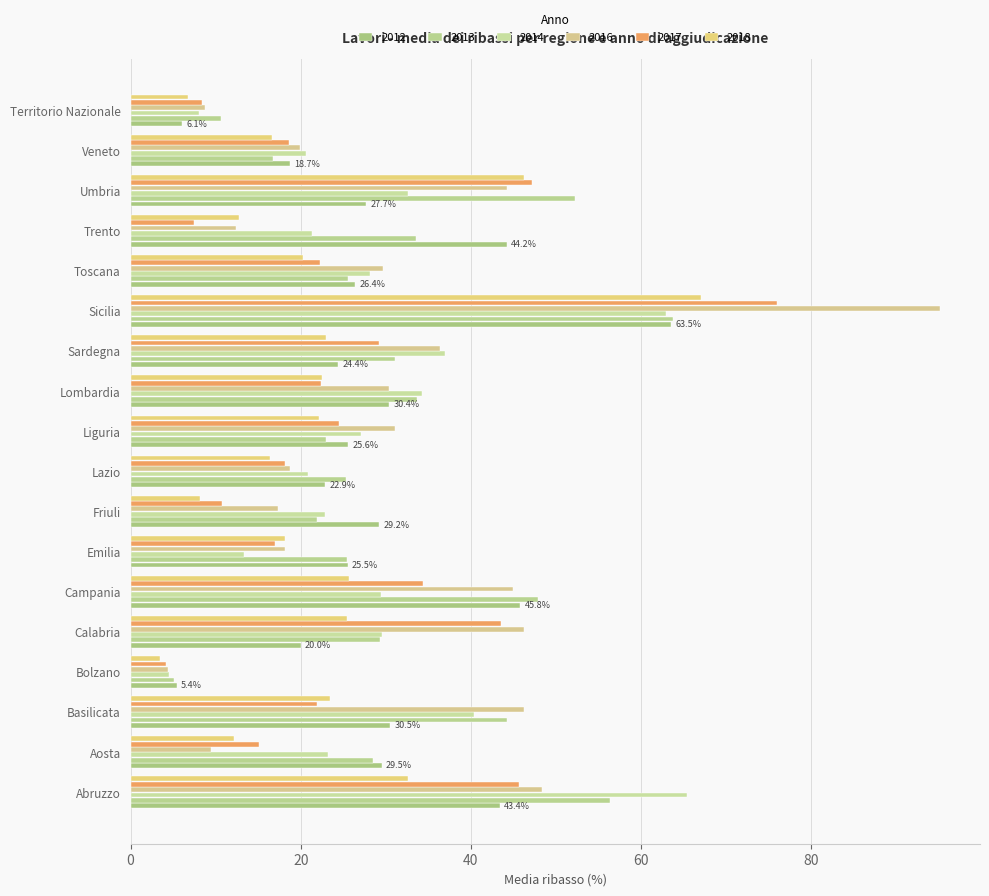

How many data points in 2012 are less than 27?

9